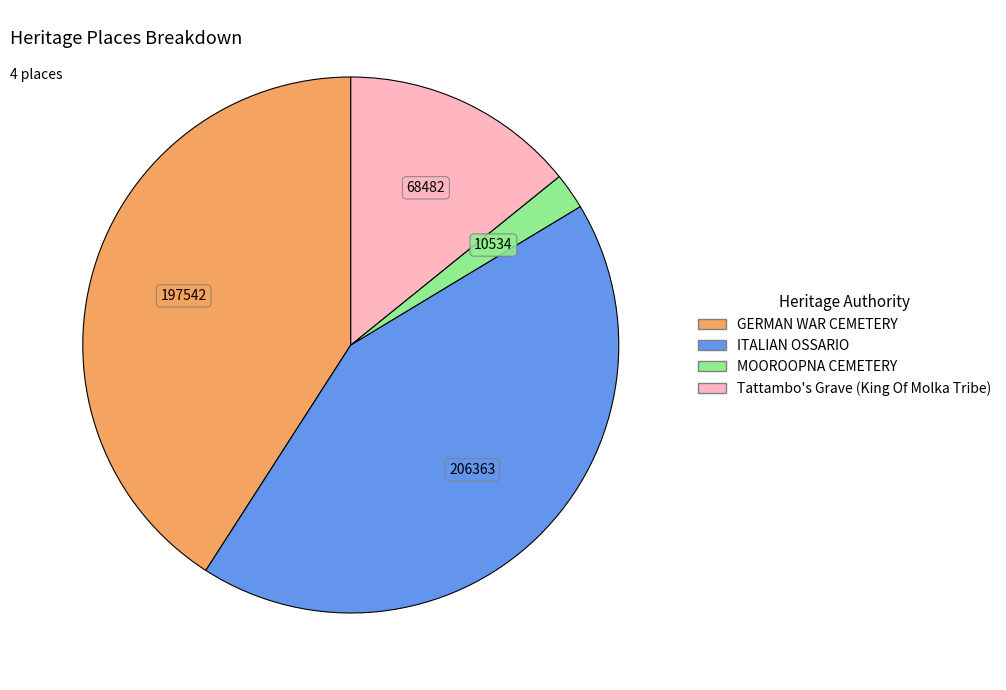

Which slice is the largest?

ITALIAN OSSARIO